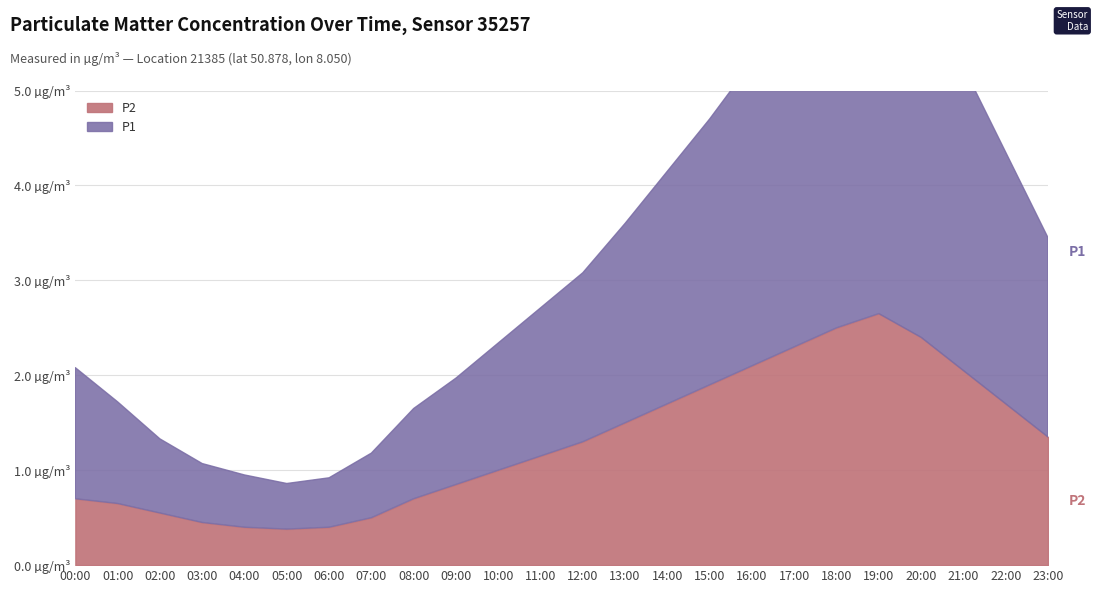

Is it true that P2 equals 1.4 at 23:00?

True